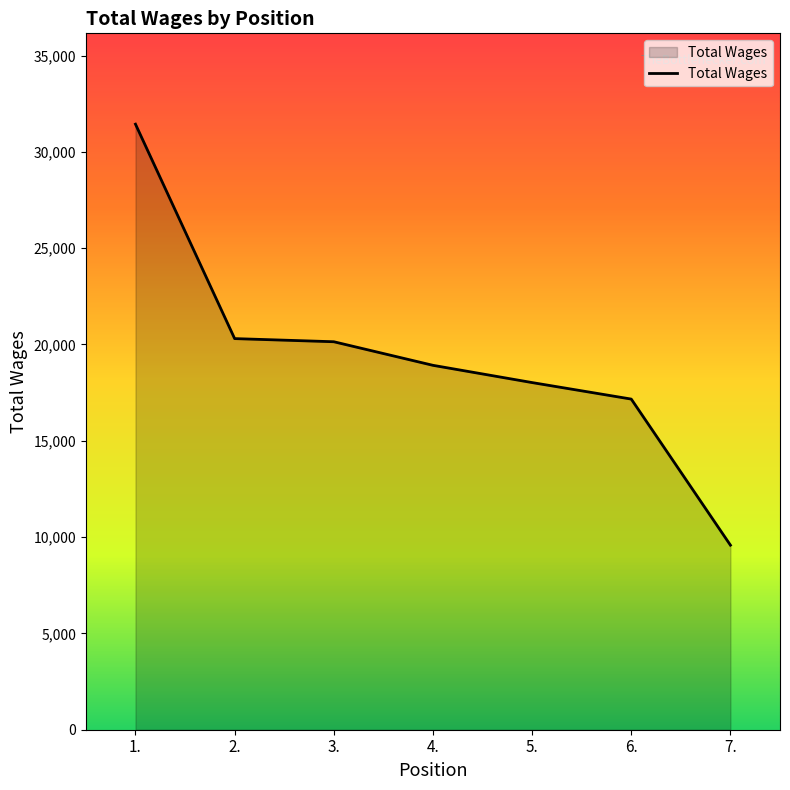

What is the difference between the values at 4. and 7.?

9337